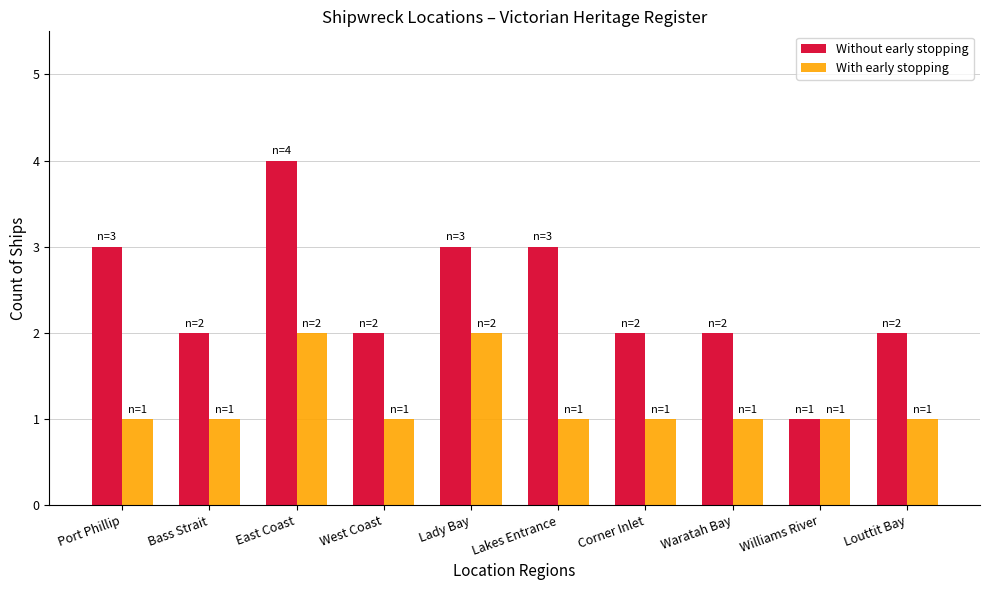

The Without early stopping series shows 4 at East Coast. True or false?

True